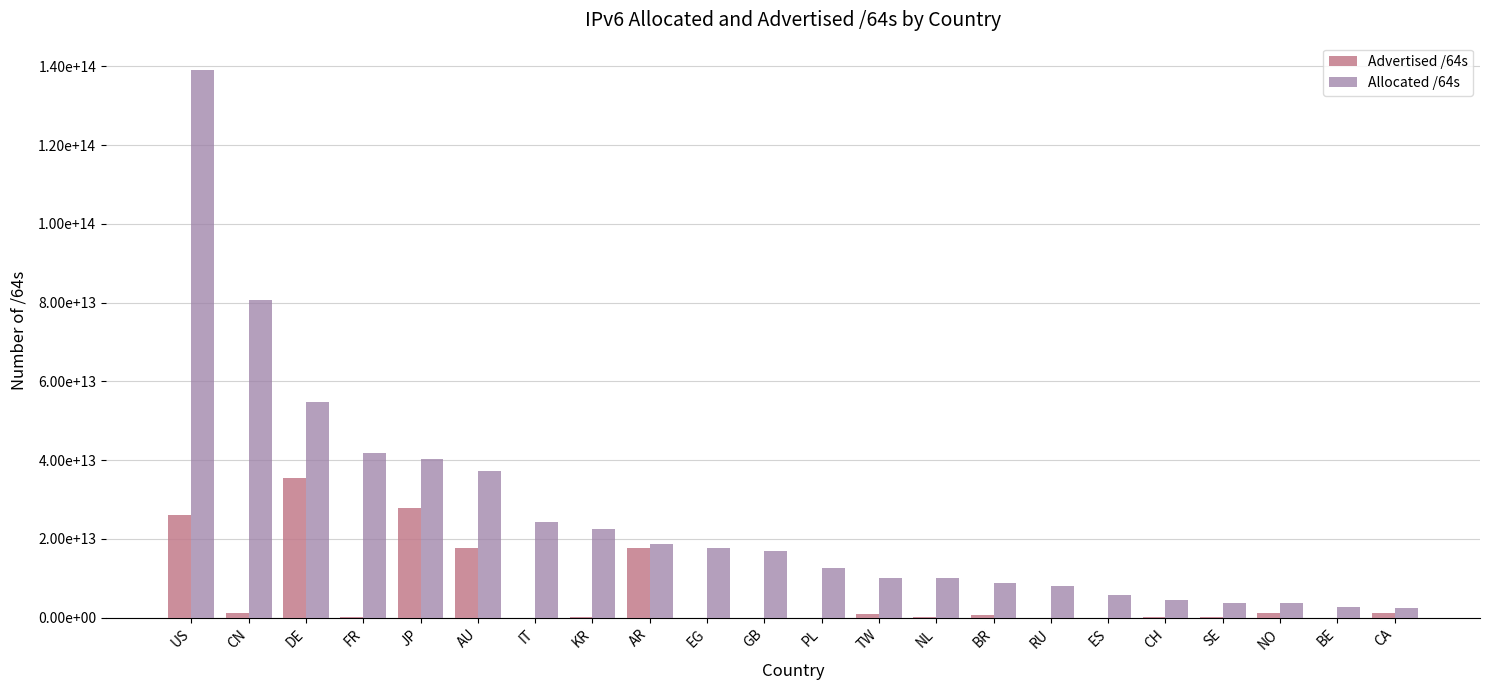

What are all the series names shown in the legend?

Advertised /64s, Allocated /64s